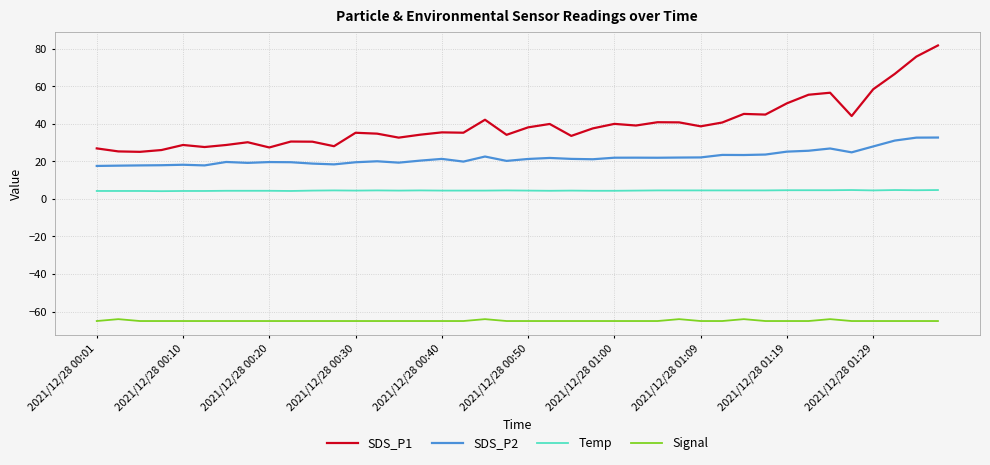

What is the minimum value for SDS_P2?

17.5